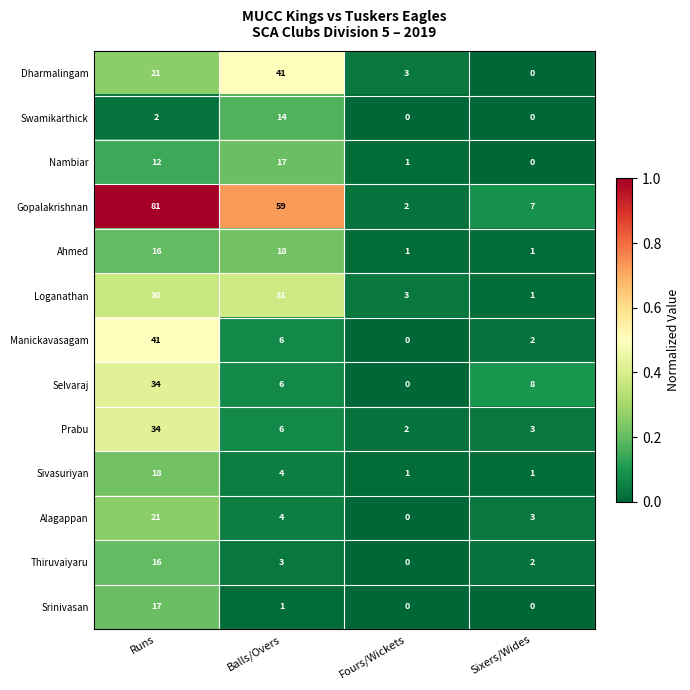

What is the spread (max minus min) of values at Runs?

79